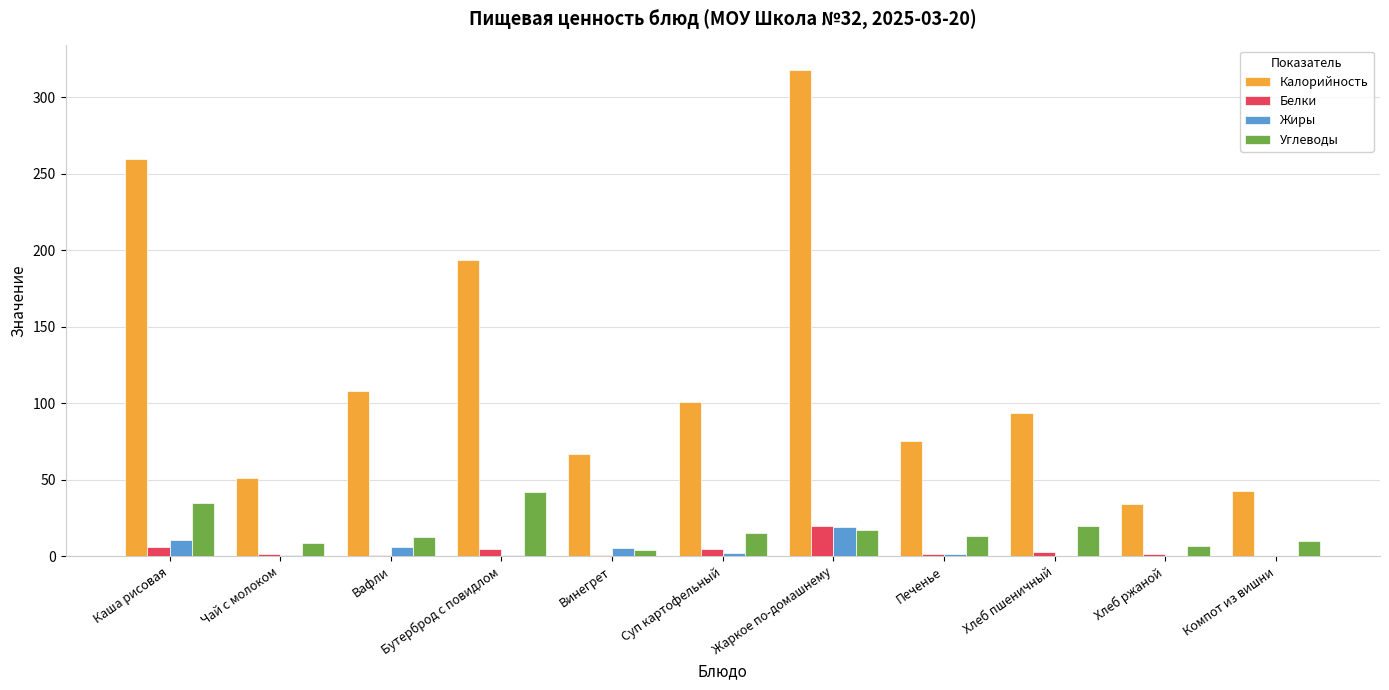

What is the sum of all Жиры values?

47.2